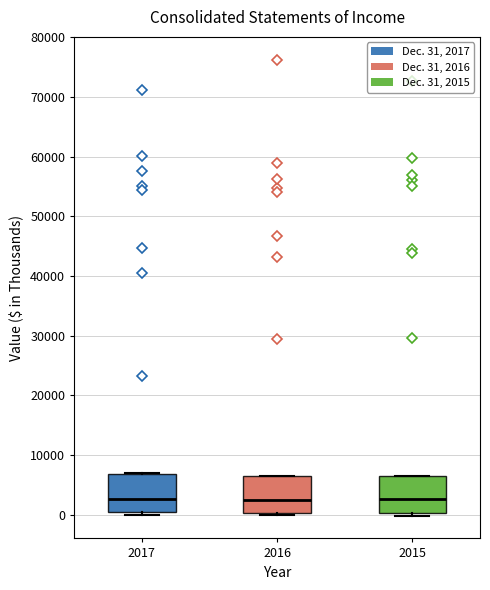

Reading left to right, read every box against the y-axis: the position of its median line, the range the box covers, and the ends of its whiskers. The values are not printed on the chart, so give them approximately, as read against the axis.

2017: median 3000, box 0 to 7000, whiskers 0 (just below the box's lower edge) to 7000
2016: median 3000, box 0 to 7000, whiskers 0 to 7000
2015: median 3000, box 0 to 6000, whiskers 0 (just below the box's lower edge) to 7000